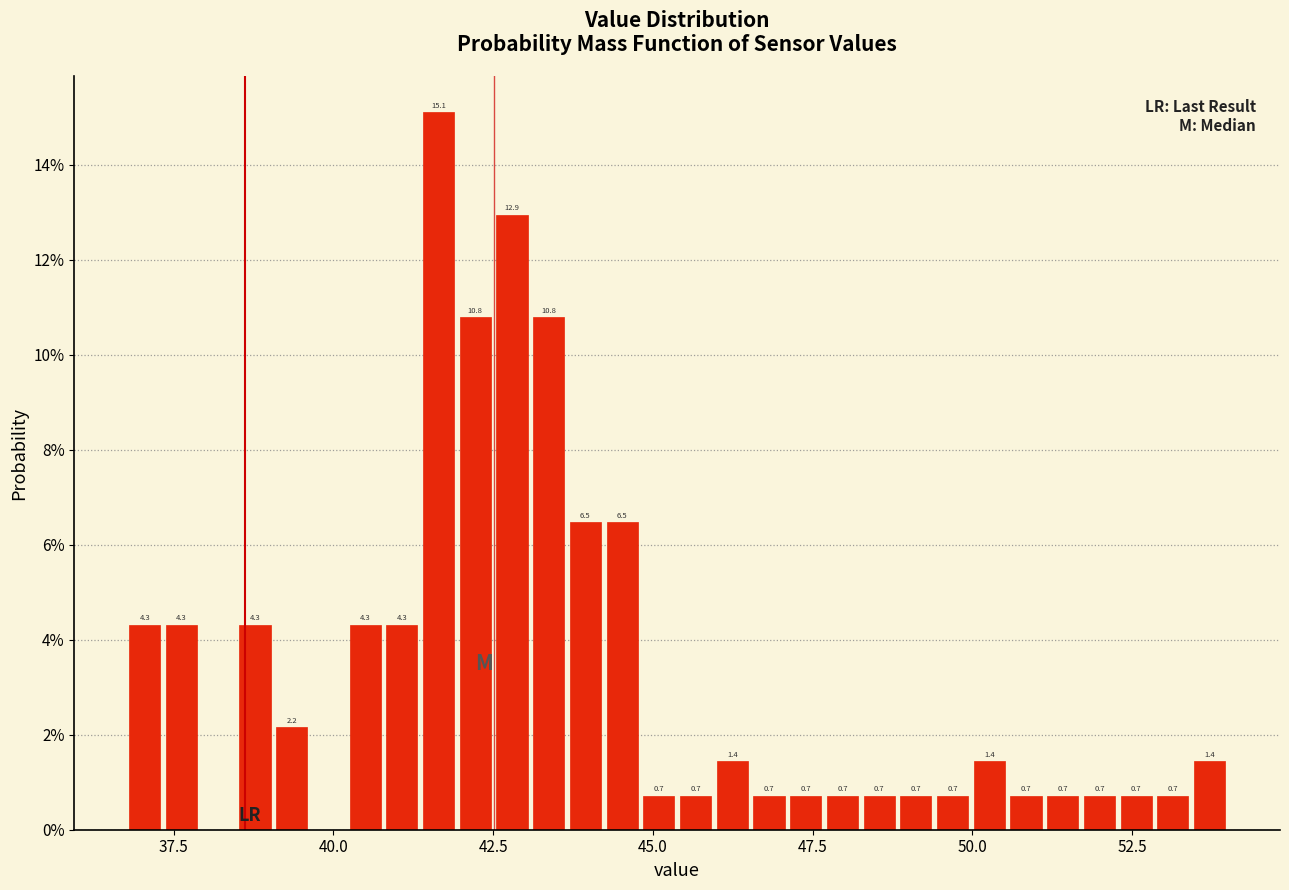

Read against the x-axis, roughly where is the centre of the tallest bar?

41.5